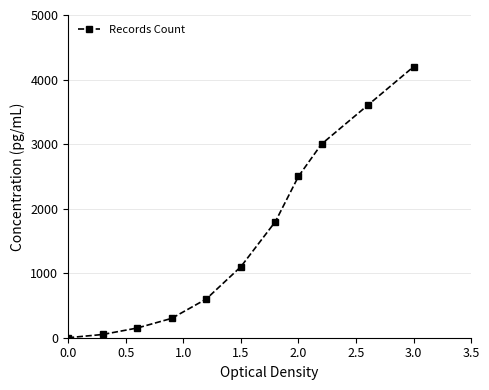

What is the difference between the maximum and second lowest values?

4150